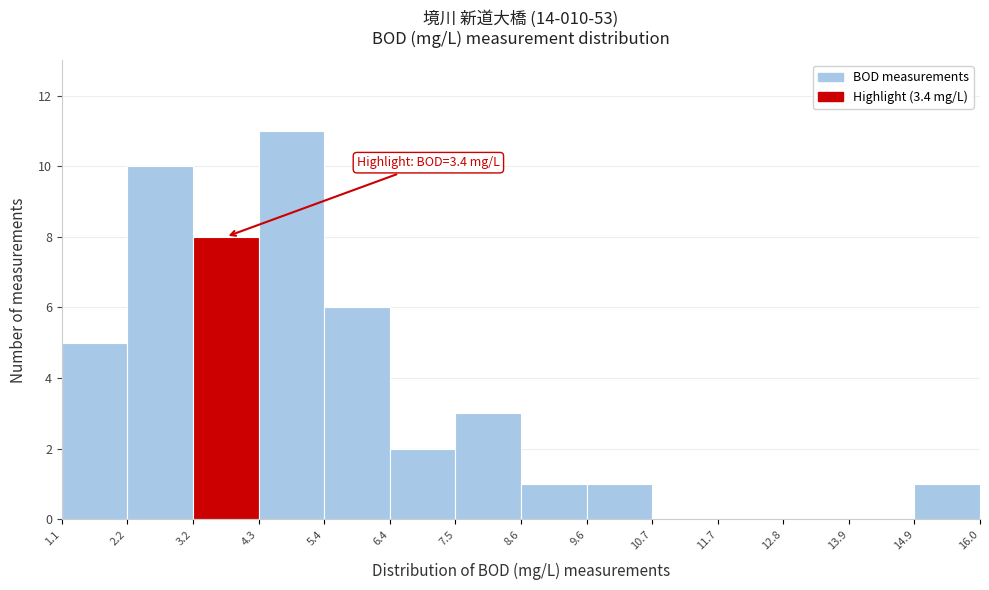

Which range on the x-axis has the tallest bar?

4.3 to 5.4